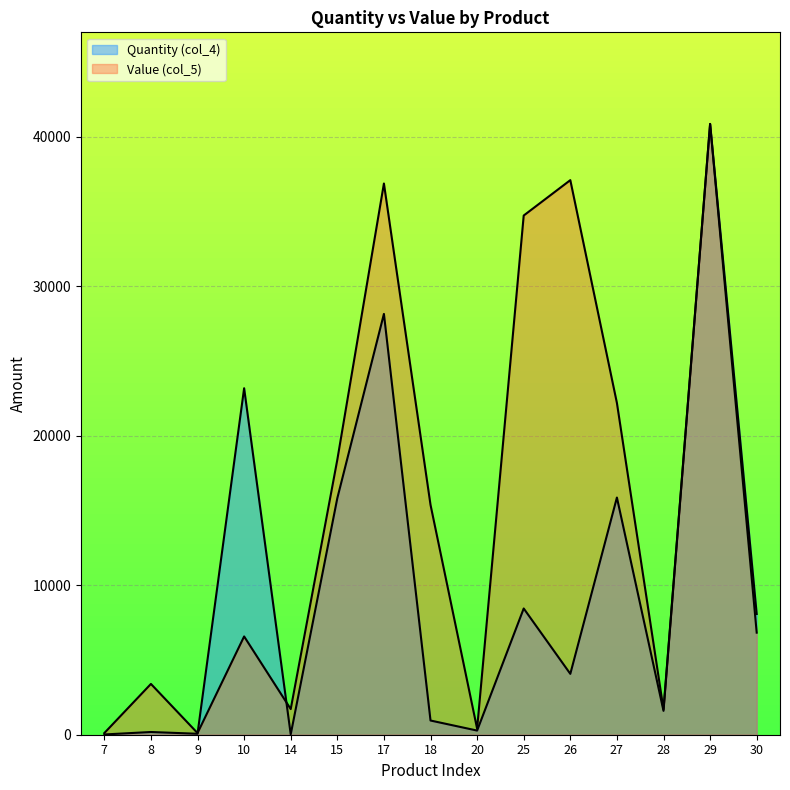

What is the spread (max minus min) of values at 27?

6324.7